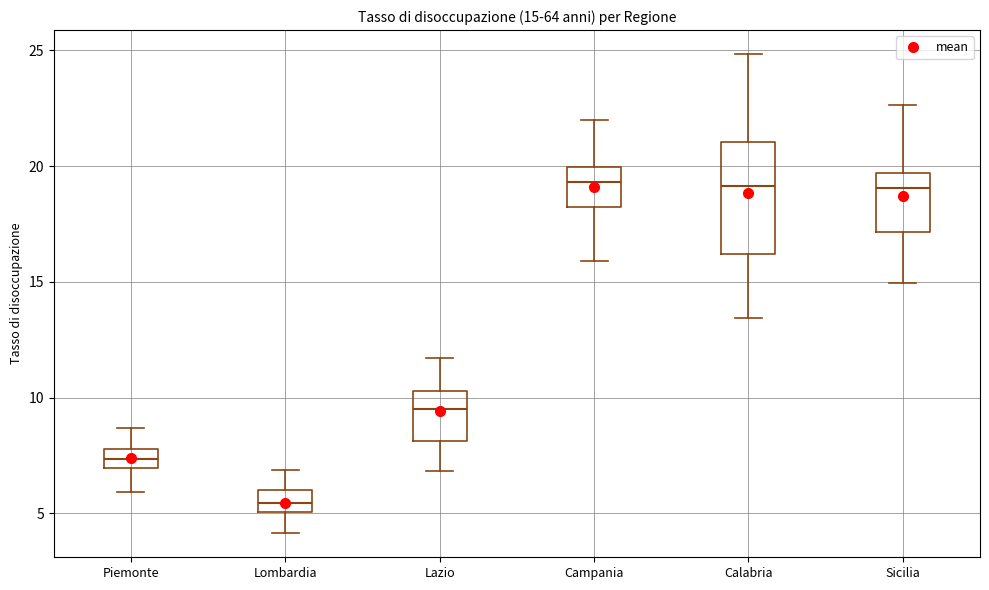

Comparing the boxes themselves (not the whiskers), which one is the tallest?

Calabria